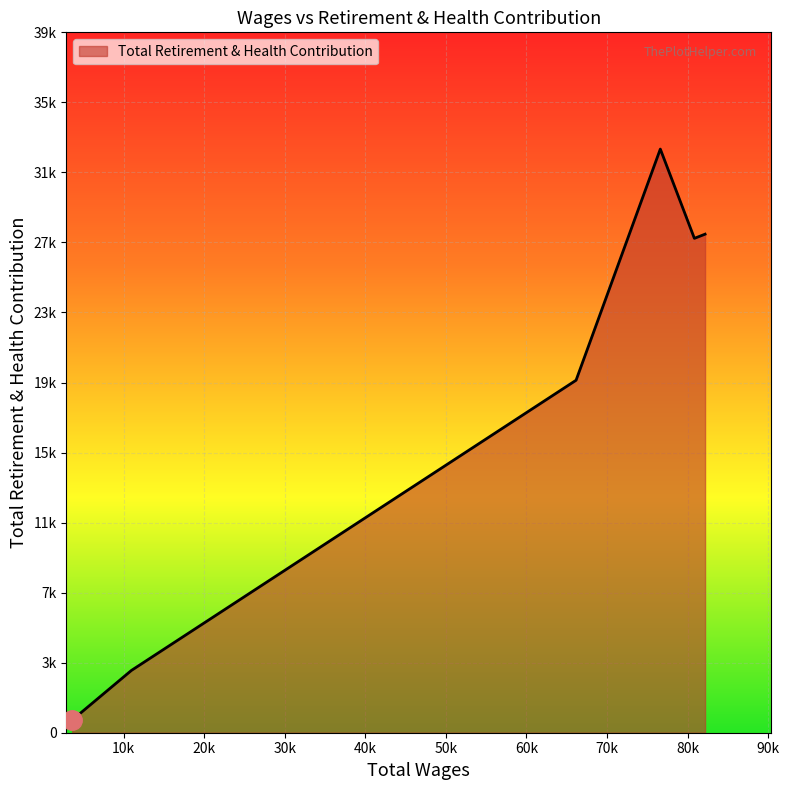

Does the chart have visible grid lines?

Yes